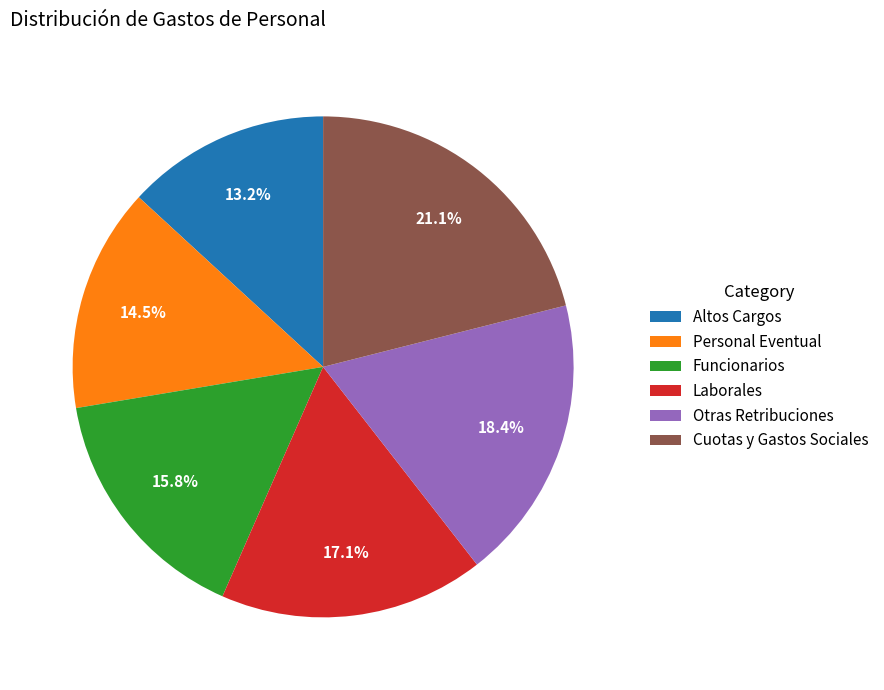

How many segments does this pie chart have?

6